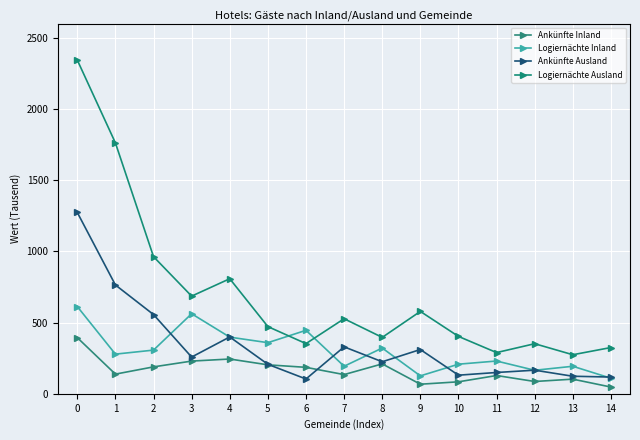

How many interior local peaks does the Ankünfte Ausland series have?

4